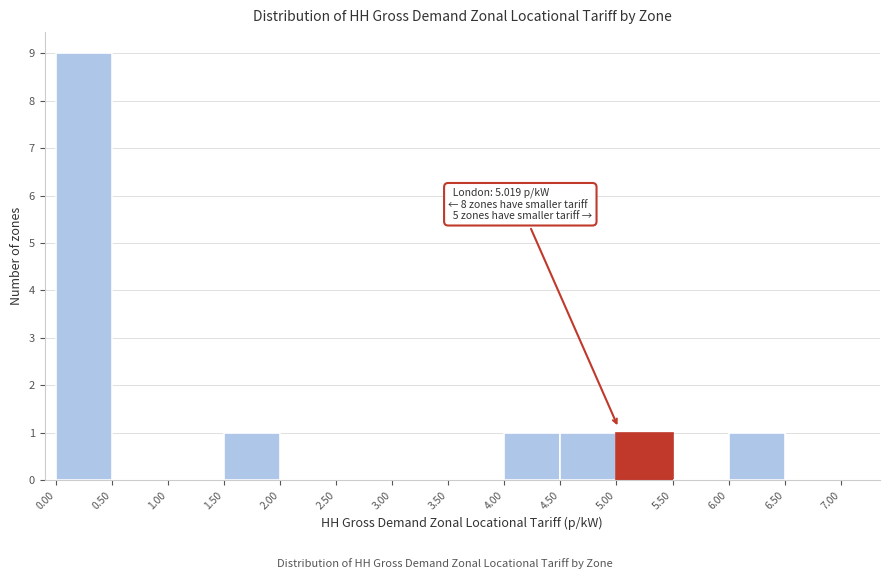

Over which range of the x-axis is the bar tallest?

0.00 to 0.50